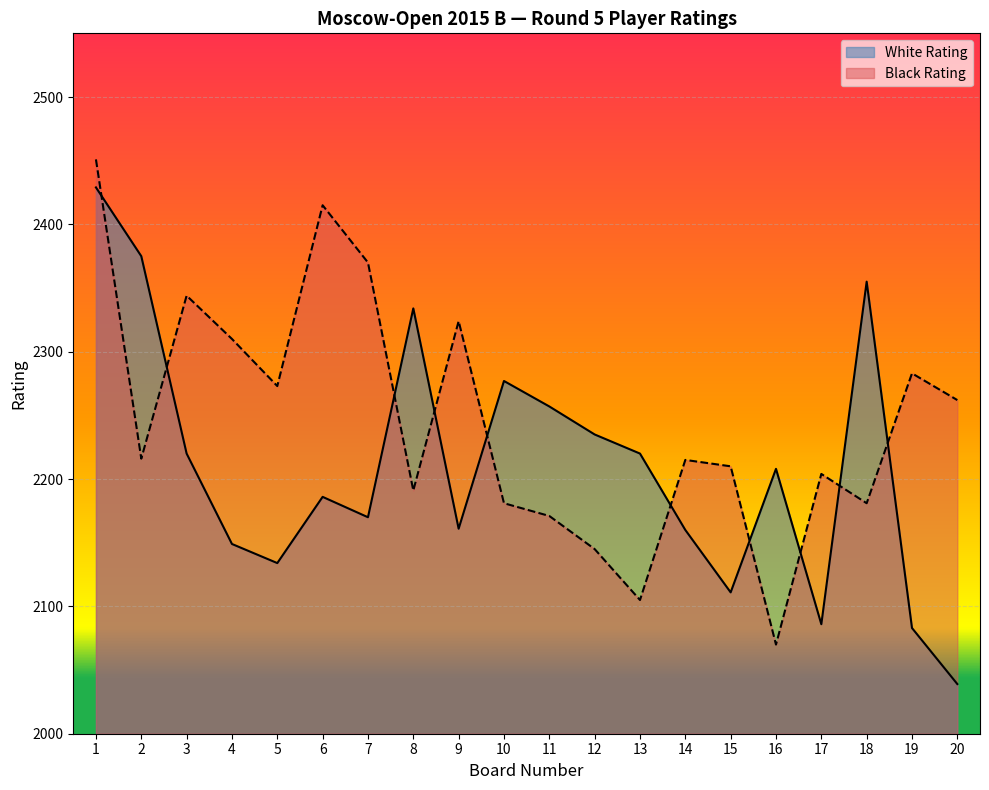

Reading right to left, what are all the values shown in this chart?

White Rating: 20=2039	19=2083	18=2355	17=2086	16=2208	15=2111	14=2160	13=2220	12=2235	11=2257	10=2277	9=2161	8=2334	7=2170	6=2186	5=2134	4=2149	3=2220	2=2375	1=2429
Black Rating: 20=2262	19=2283	18=2181	17=2204	16=2070	15=2210	14=2215	13=2105	12=2145	11=2171	10=2181	9=2324	8=2191	7=2370	6=2415	5=2273	4=2310	3=2344	2=2216	1=2451